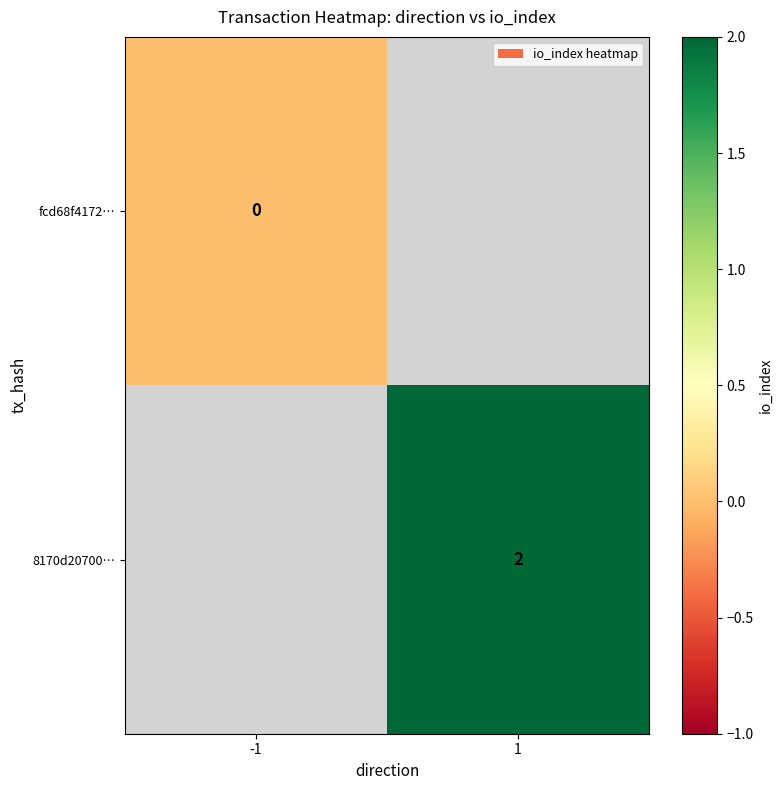

The 8170d20700… series shows 2 at 1. True or false?

True